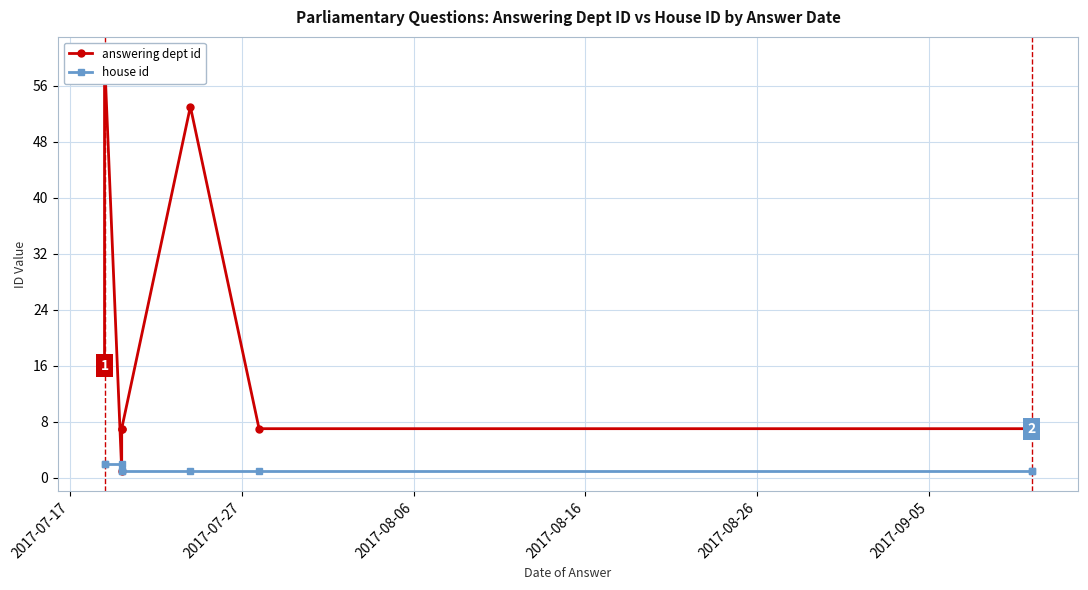

What is the approximate value of house id at 2017-09-05?

1